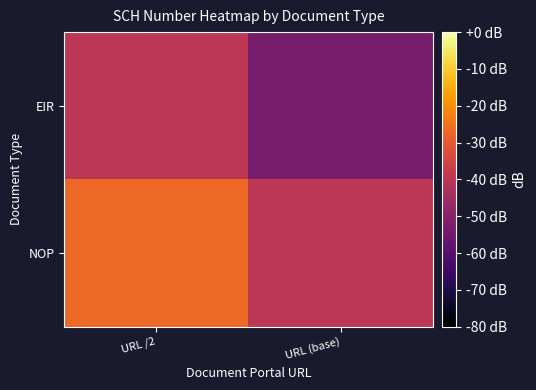

What is the spread (max minus min) of values at URL (base)?

13.3